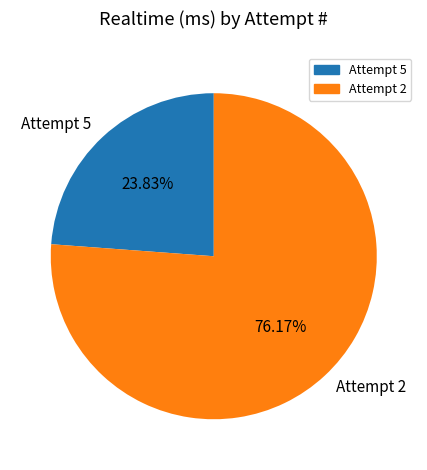

To the nearest percent, what is the difference between the Attempt 2 and Attempt 5 slice percentages?

52%